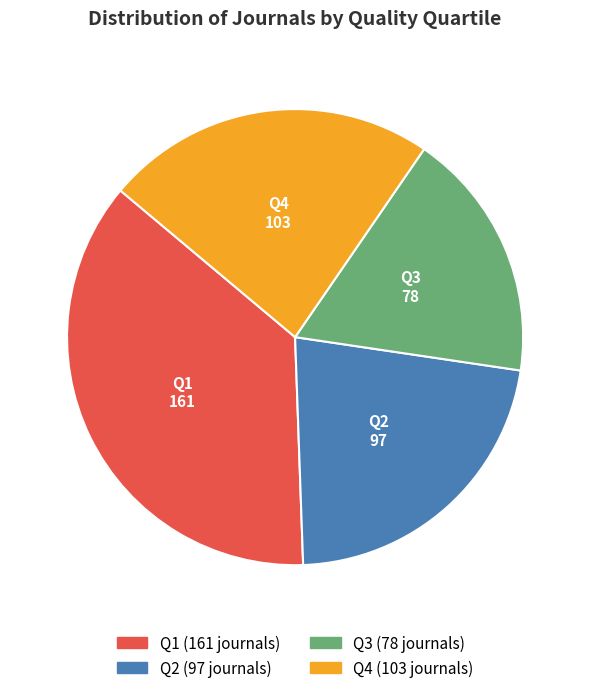

Do Q1 and Q4 together represent more than half of the pie?

Yes